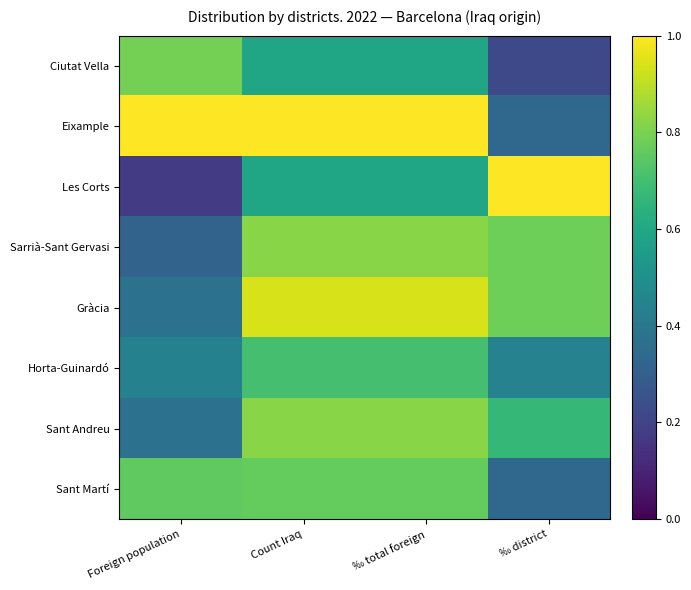

What is the difference between the highest and lowest values at ‰ district?

0.8